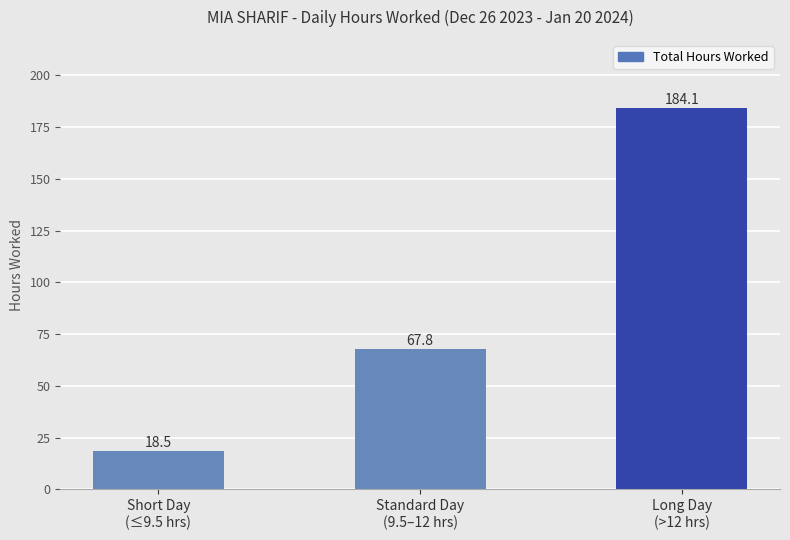

Are the bars grouped side by side (vs. stacked)?

No